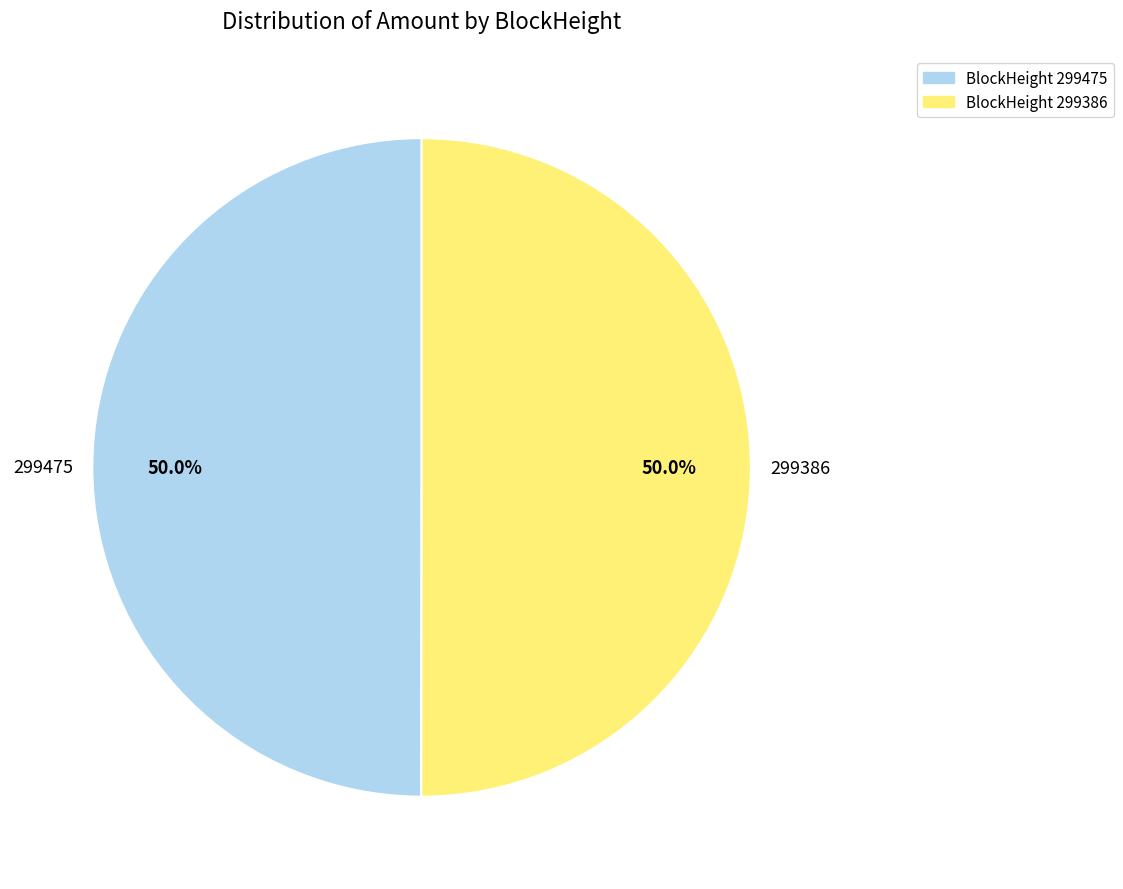

Combined, what portion of the pie is 299475 and 299386?

100.0%